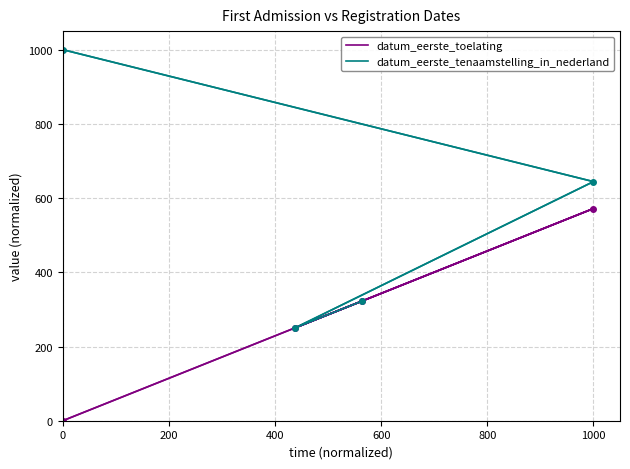

At 1000, list the series in order from smallest to largest.

datum_eerste_toelating, datum_eerste_tenaamstelling_in_nederland